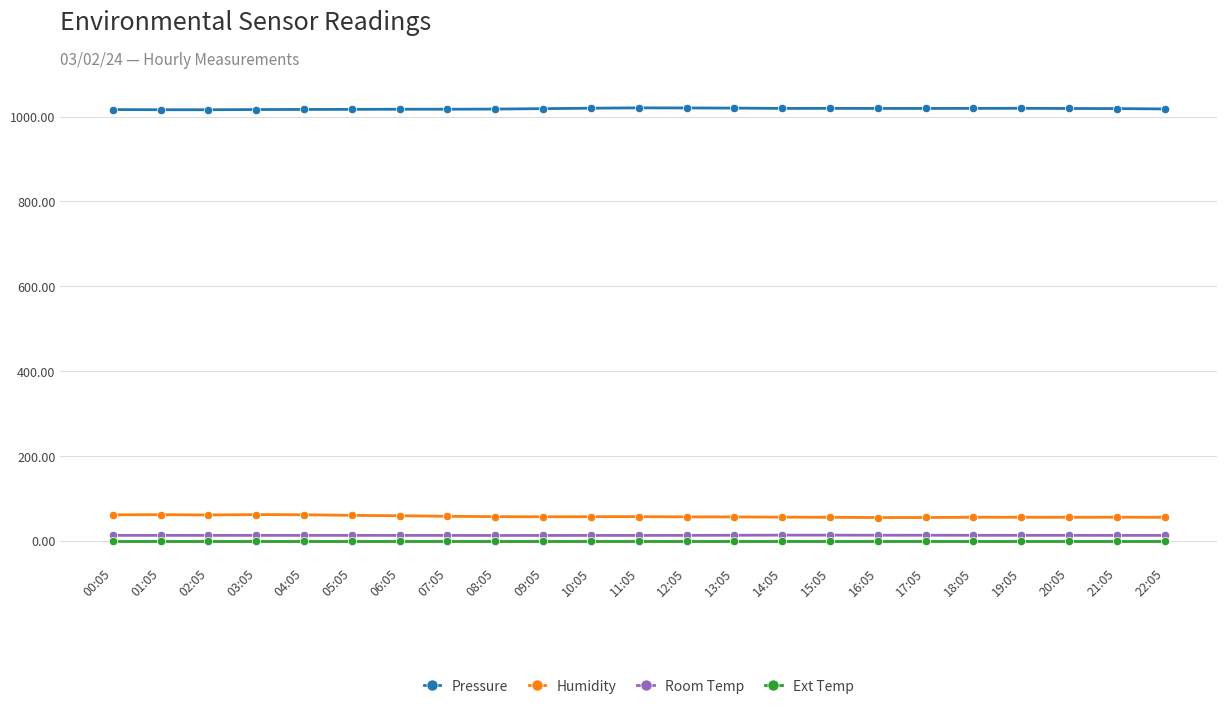

True or false: Humidity and Room Temp intersect in this chart.

False